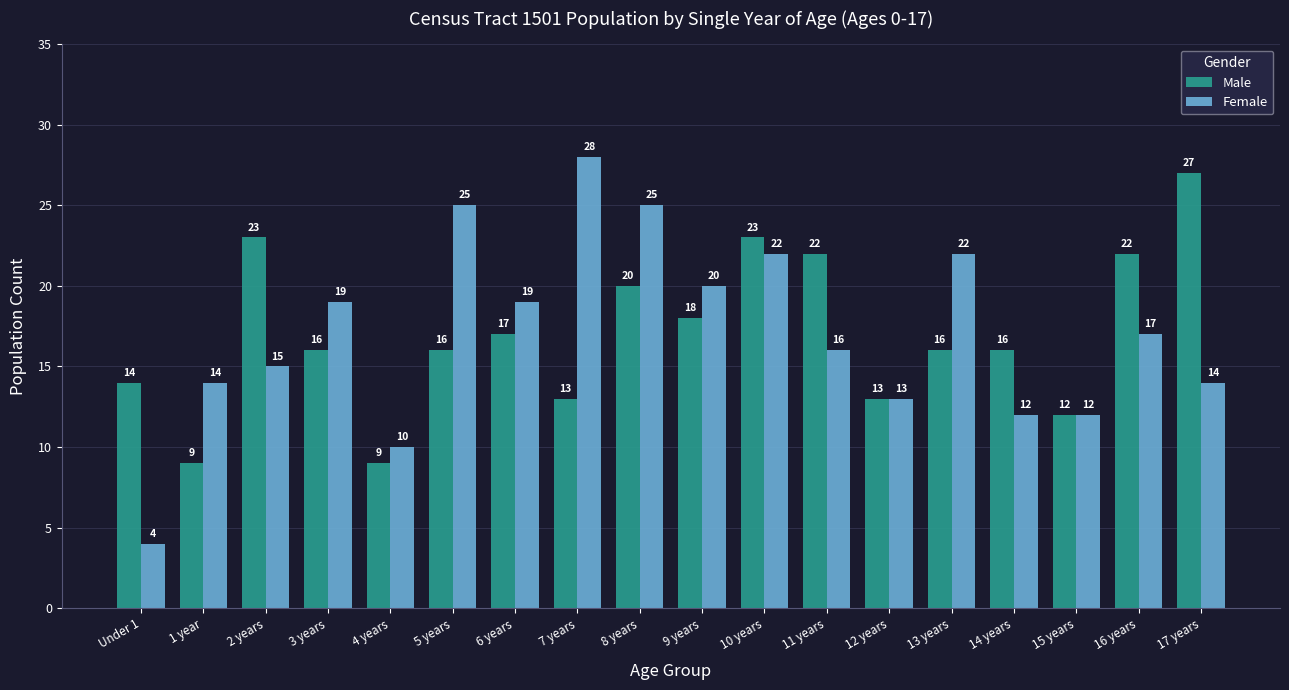

The value of Female at 5 years is 42. True or false?

False